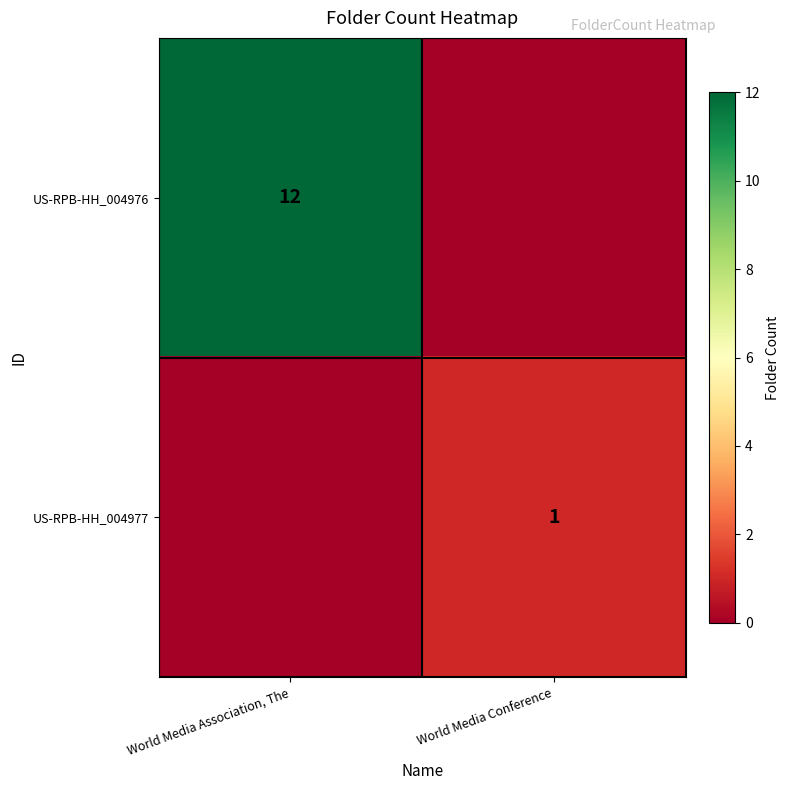

Is the value of US-RPB-HH_004976 at World Media Association, The greater than the value of US-RPB-HH_004977 at World Media Conference?

Yes